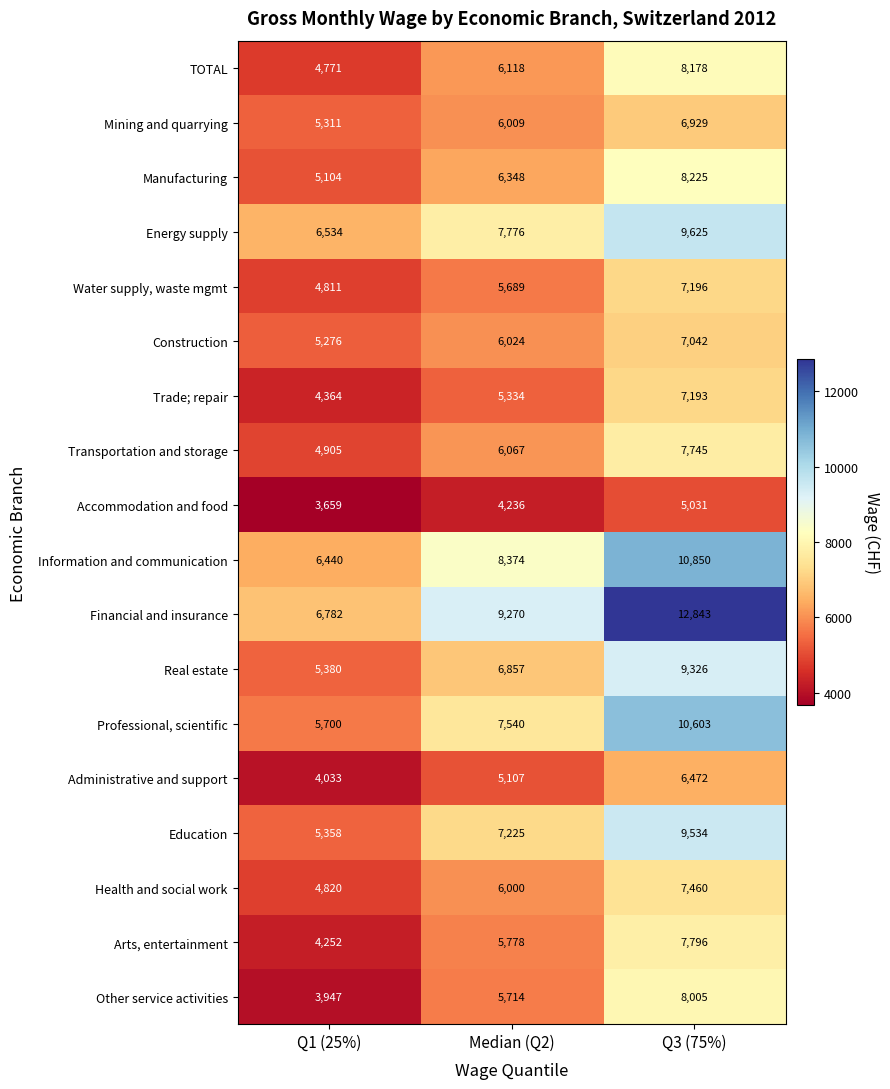

What is the difference between the highest and lowest values at Median (Q2)?

5034